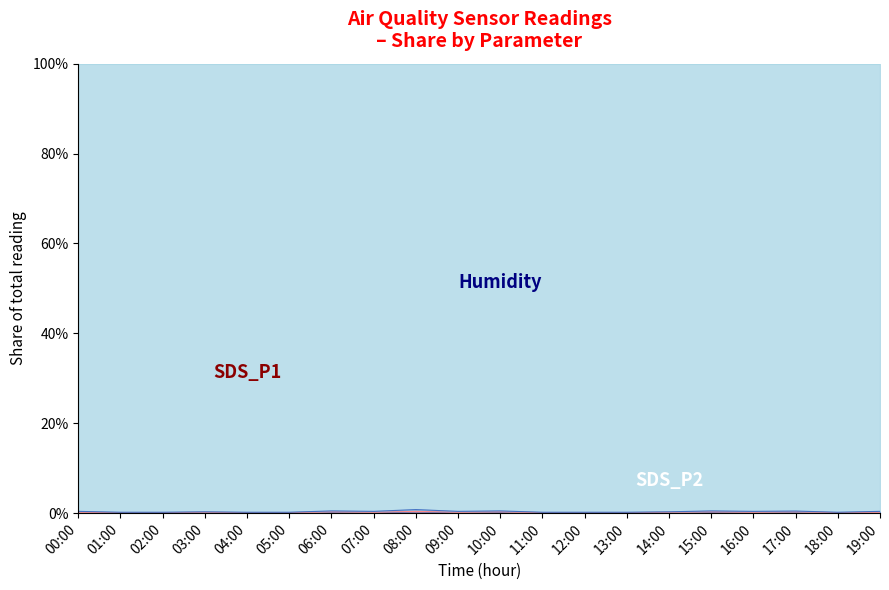

Does the chart have visible grid lines?

No